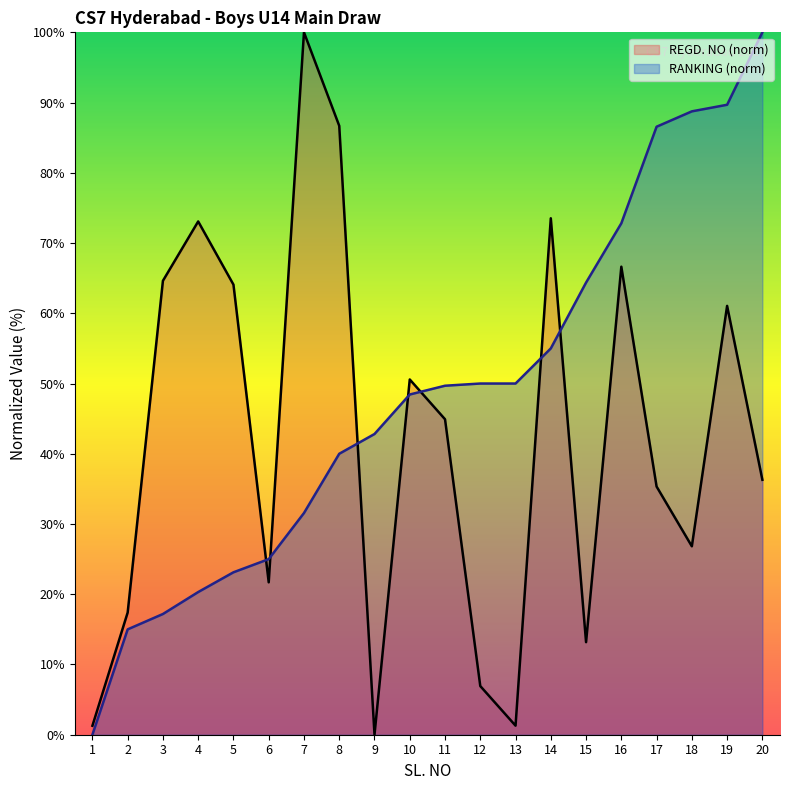

The value of RANKING AS ON 23 OCT 2017 at 3 is 9.9. True or false?

False